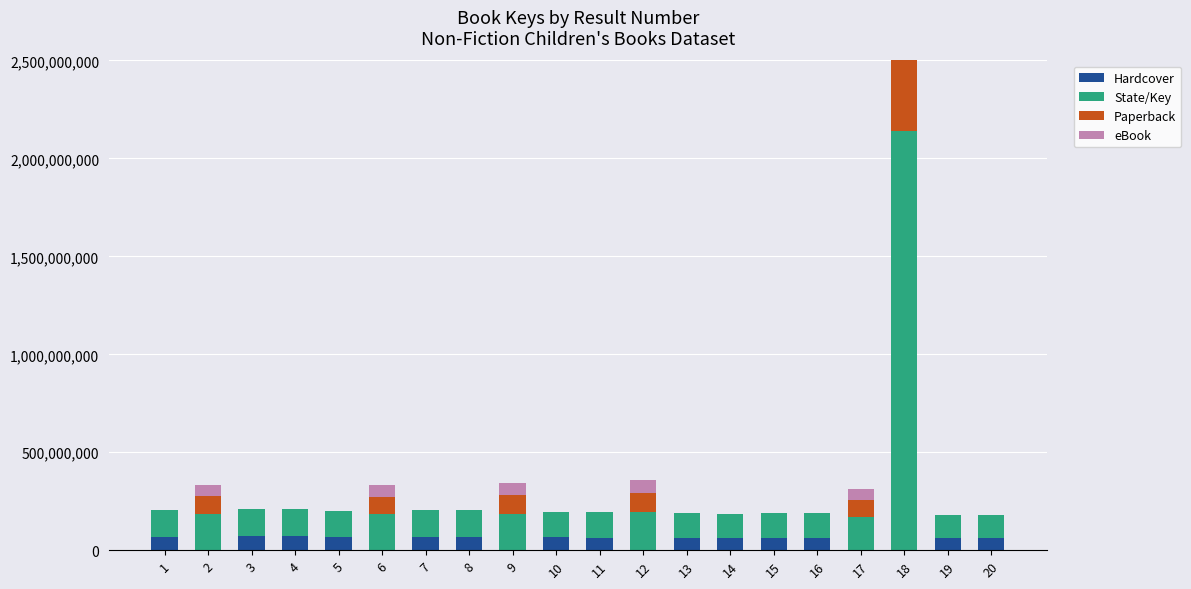

At how many categories does at least one series exceed 19863013?

20